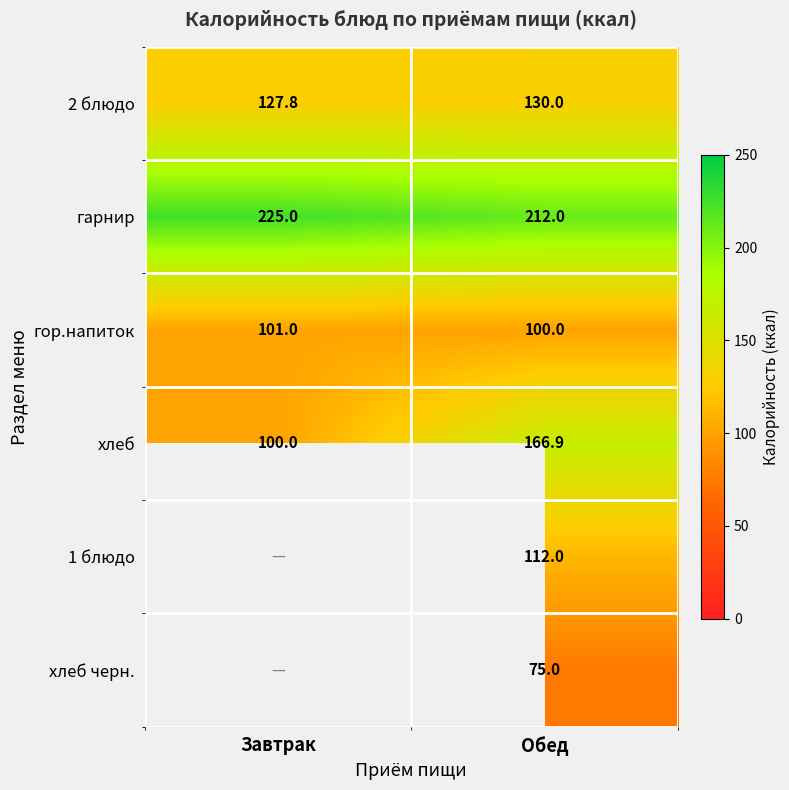

Is it true that гор.напиток equals 101.0 at Завтрак?

True